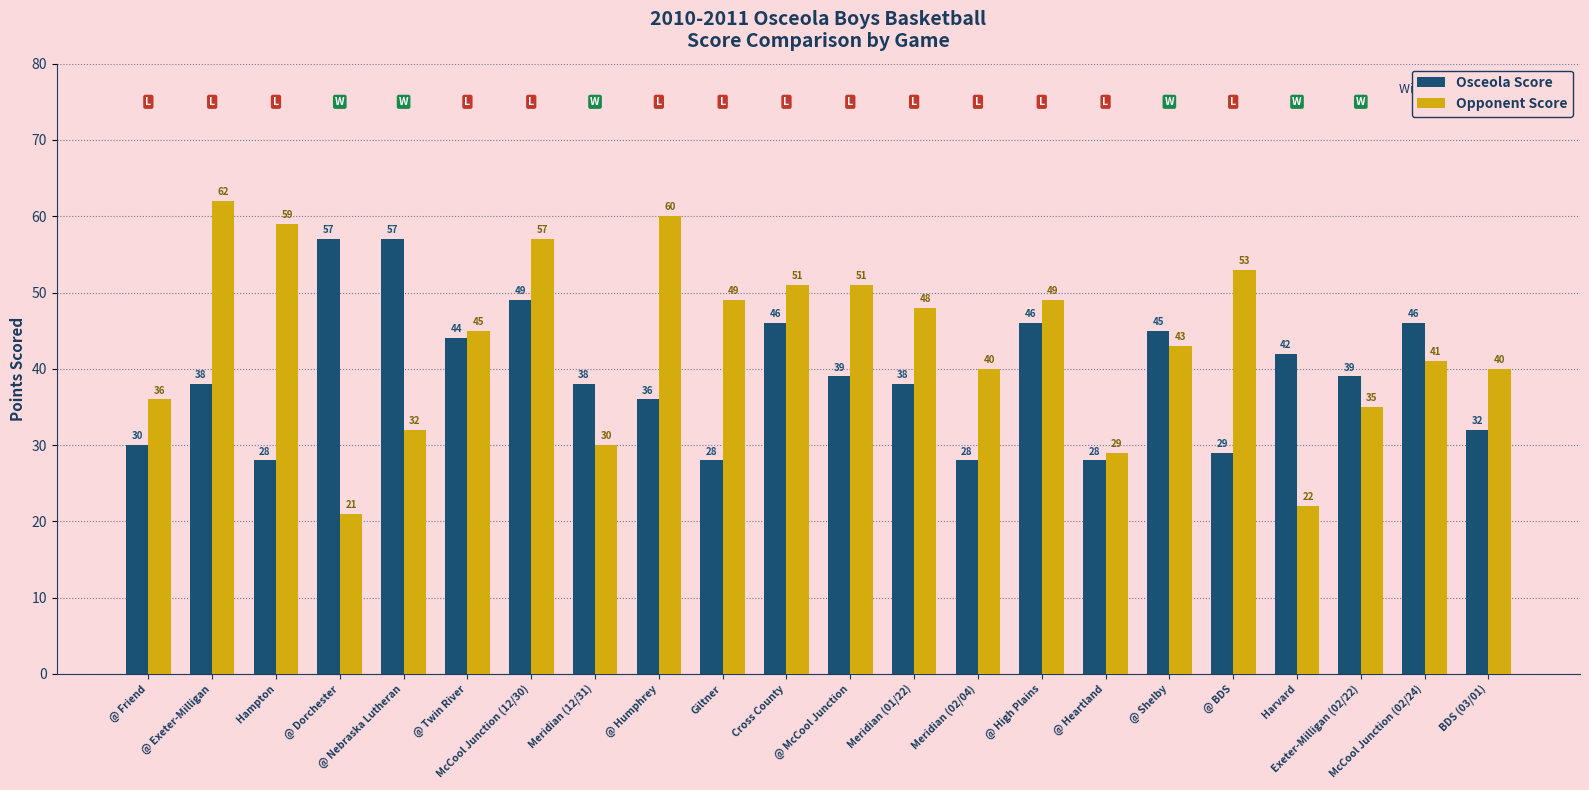

What position from the right is McCool Junction (02/24)?

2